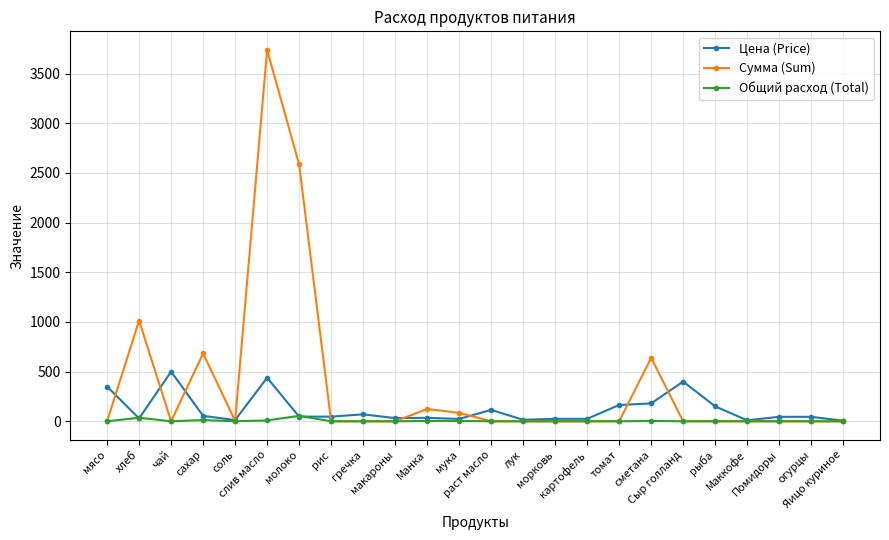

True or false: Цена (Price) has more than 2 interior local peaks.

True